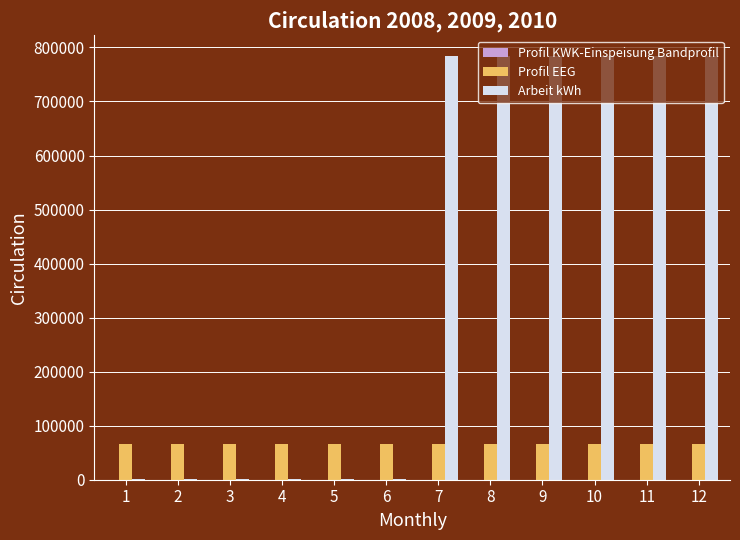

Between 2 and 9, which series saw the biggest shift?

Arbeit kWh